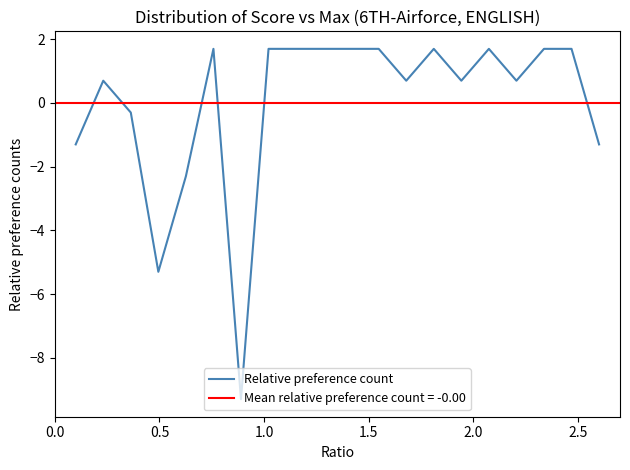

Does the chart have visible grid lines?

No